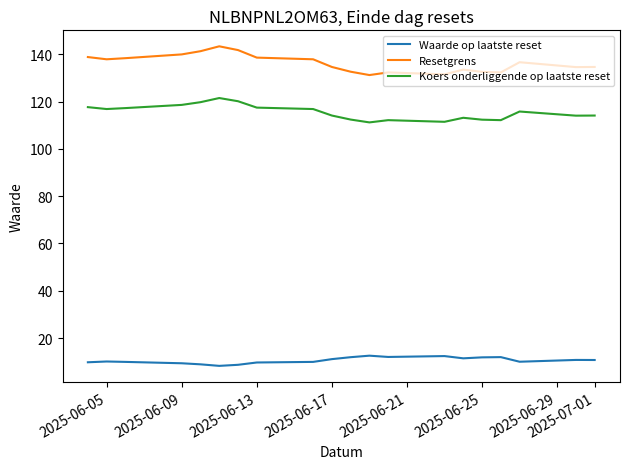

Does the chart have visible grid lines?

No